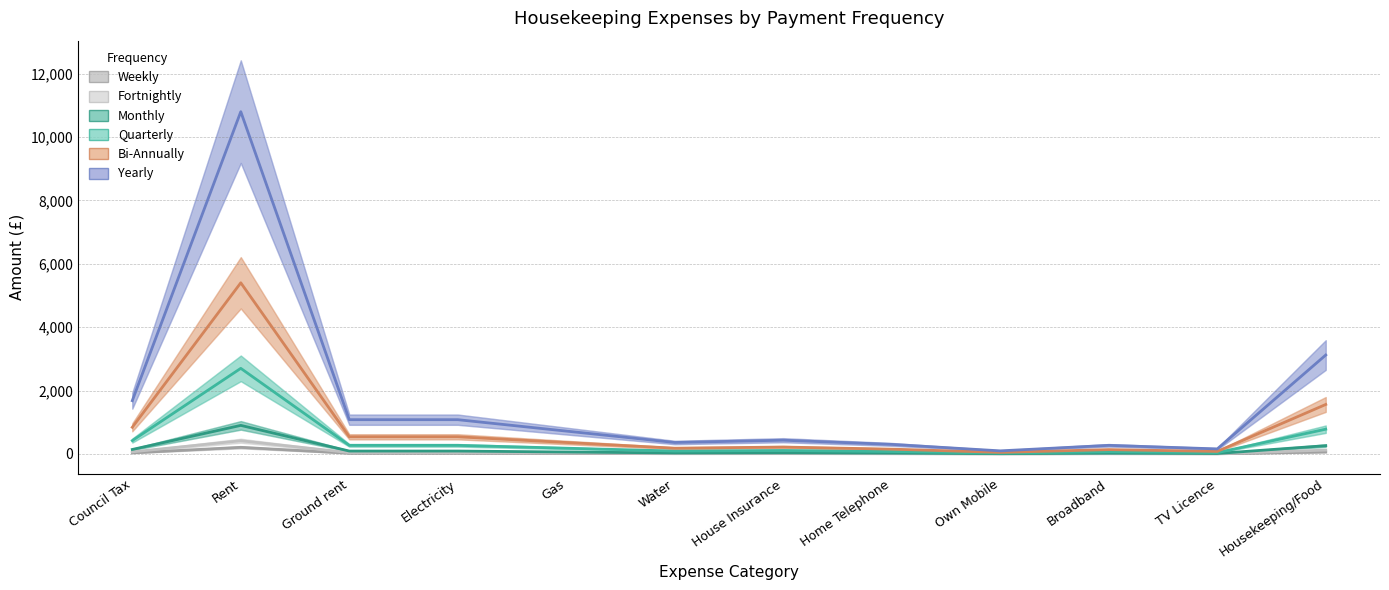

What position from the right is Gas?

8